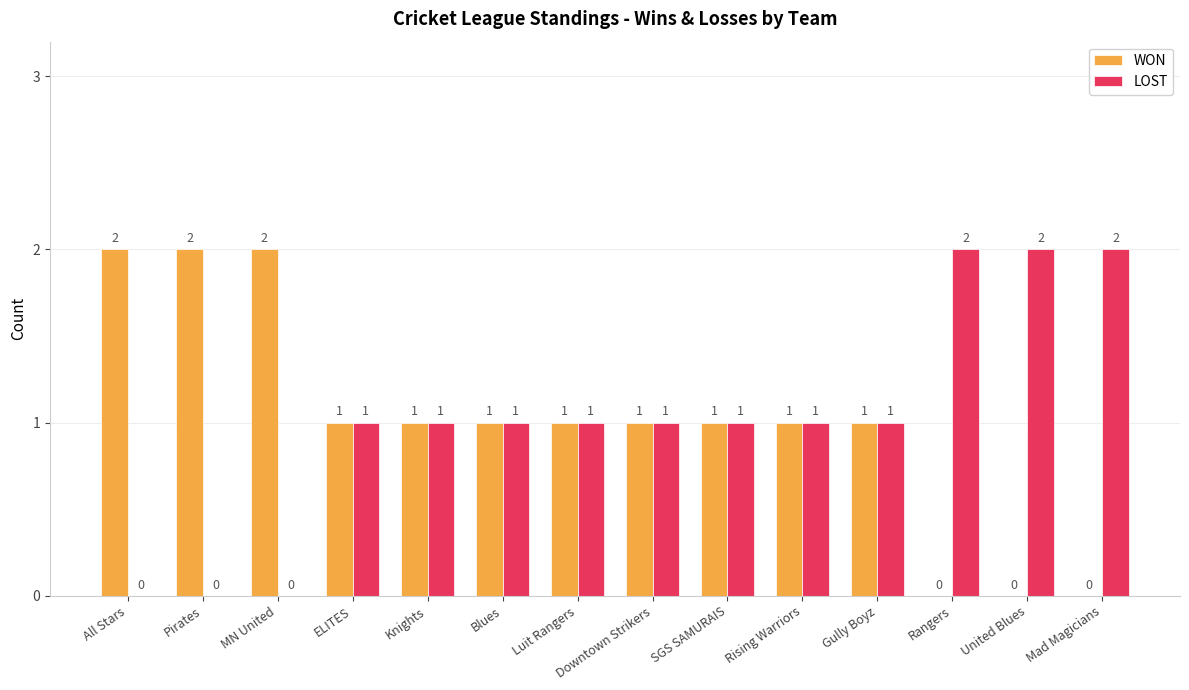

Reading right to left, what are all the values shown in this chart?

WON: Mad Magicians=0	United Blues=0	Rangers=0	Gully Boyz=1	Rising Warriors=1	SGS SAMURAIS=1	Downtown Strikers=1	Luit Rangers=1	Blues=1	Knights=1	ELITES=1	MN United=2	Pirates=2	All Stars=2
LOST: Mad Magicians=2	United Blues=2	Rangers=2	Gully Boyz=1	Rising Warriors=1	SGS SAMURAIS=1	Downtown Strikers=1	Luit Rangers=1	Blues=1	Knights=1	ELITES=1	MN United=0	Pirates=0	All Stars=0